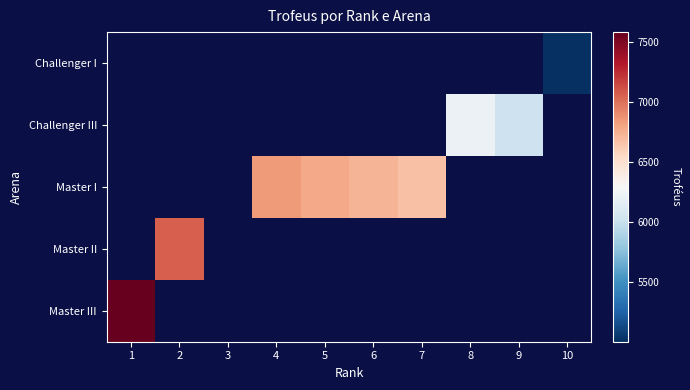

Is the value of Challenger III at 10 greater than the value of Challenger I at 4?

No